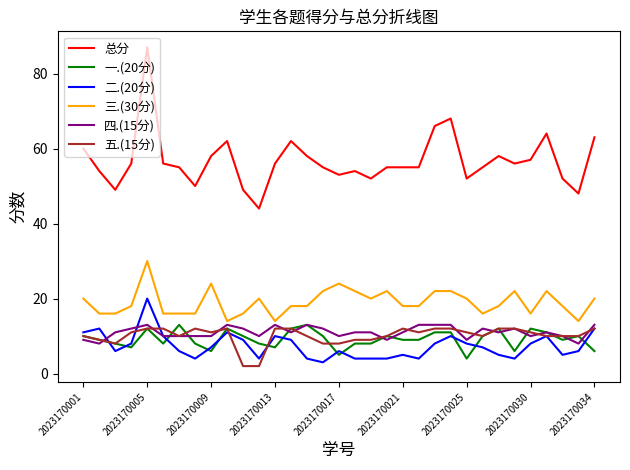

How many lines are shown in the chart?

6